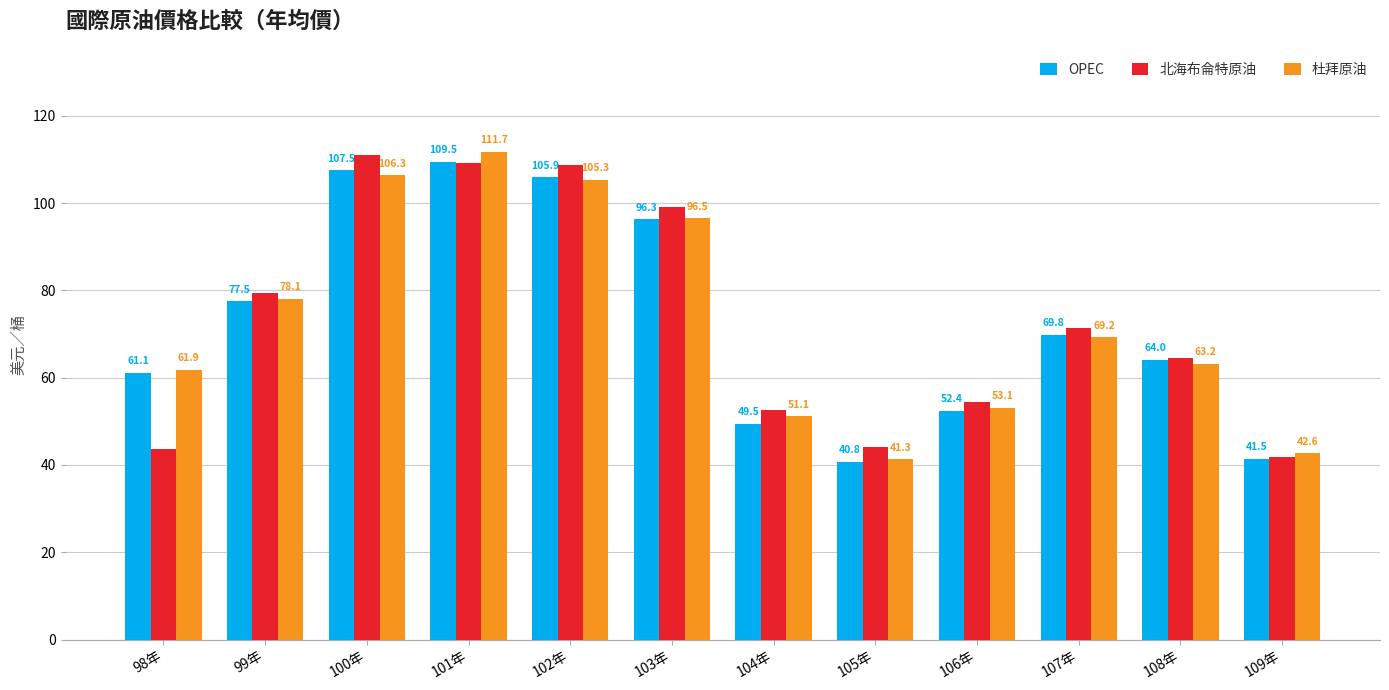

List the labels in order of OPEC value, largest first.

101年, 100年, 102年, 103年, 99年, 107年, 108年, 98年, 106年, 104年, 109年, 105年